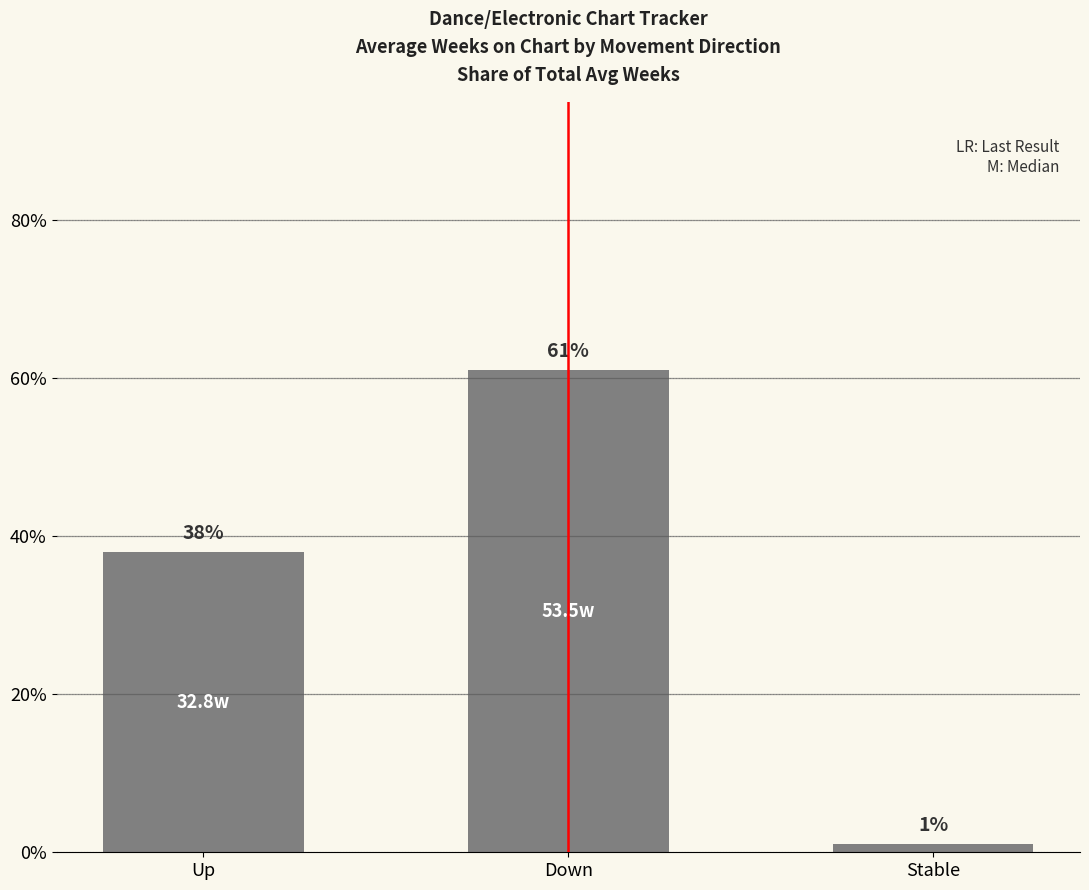

Rank the categories by value from highest to lowest.

Down, Up, Stable